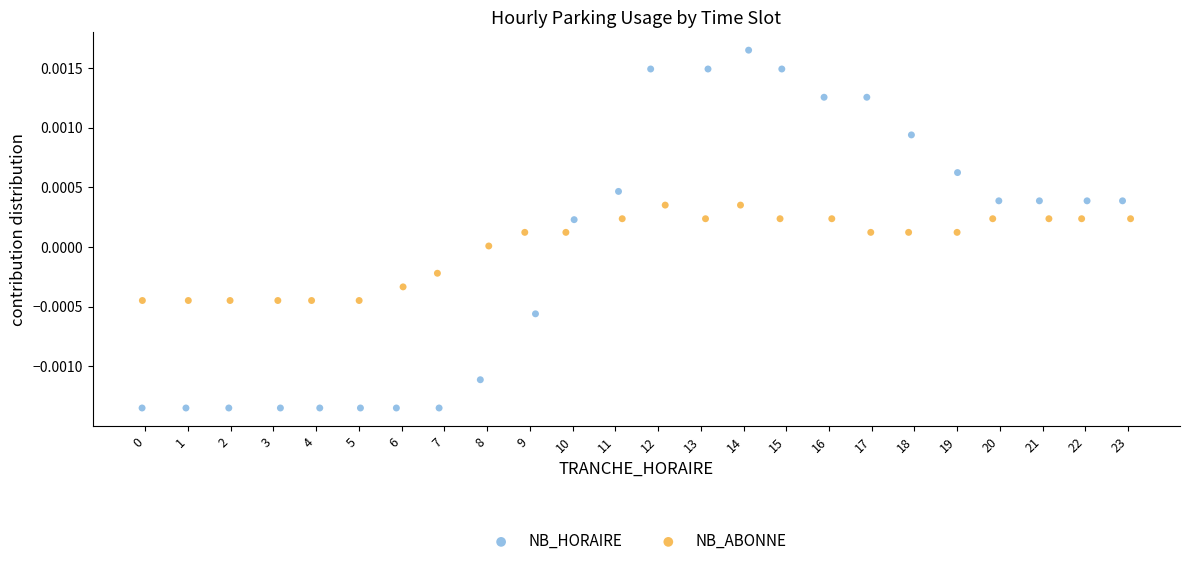

Which series contains the lowest Y value?

NB_HORAIRE